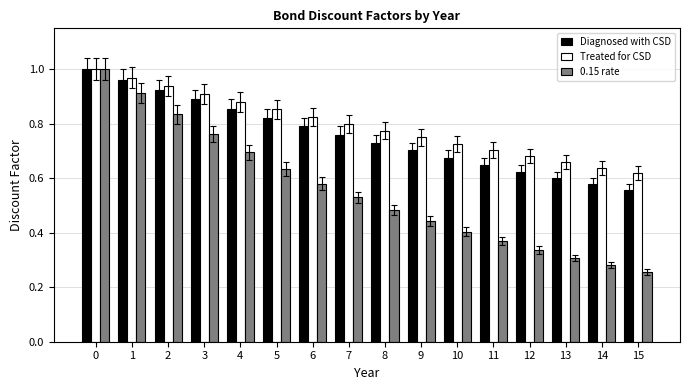

The value of 0.15 rate at 15 is 0.3. True or false?

True